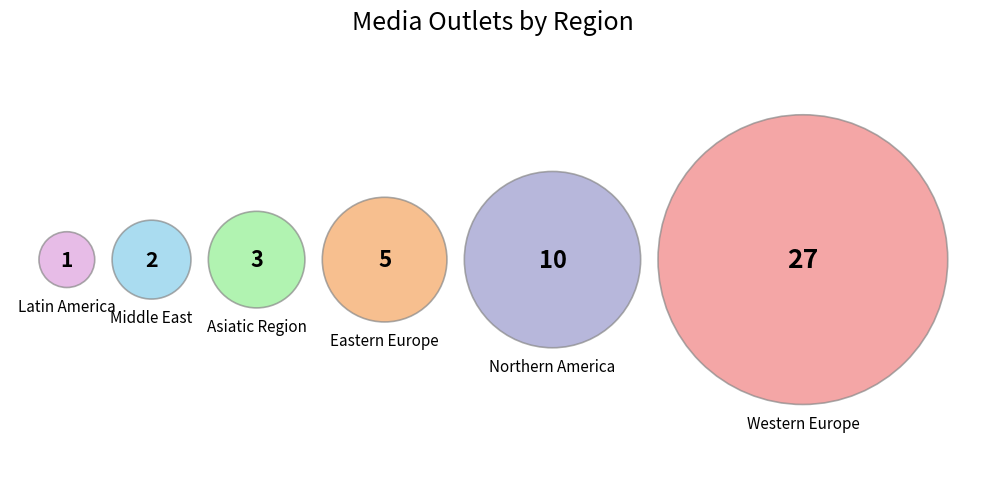

The Eastern Europe slice represents 19% of the pie. True or false?

False